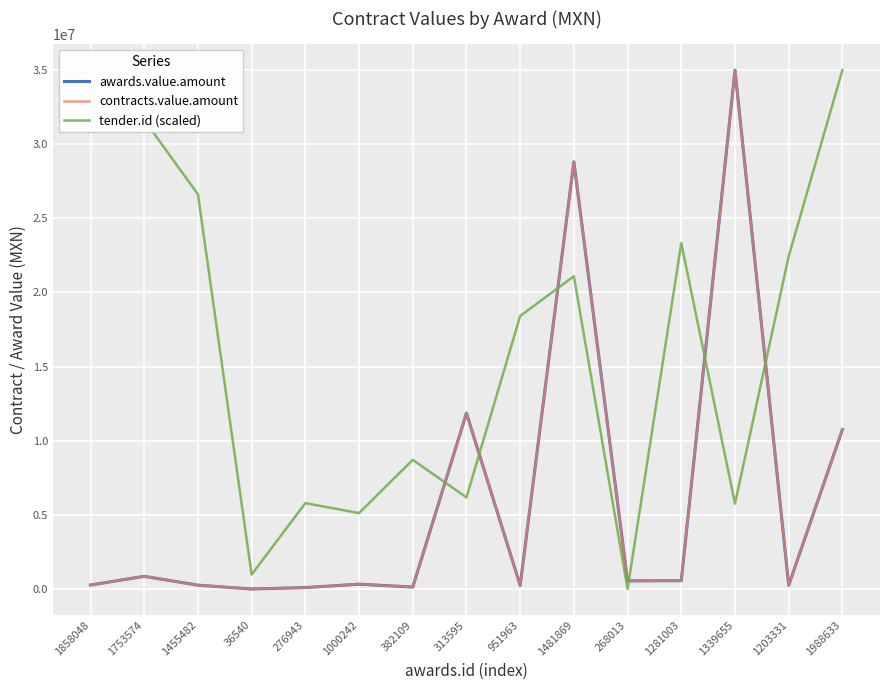

What is the sum of the contracts.value.amount values at 1000242 and 1753574?

1222400.0